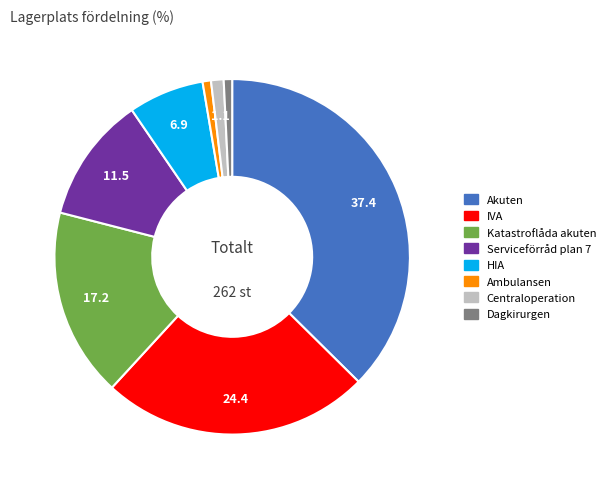

What is the ratio of the value at Akuten to the value at Ambulansen?

49.0